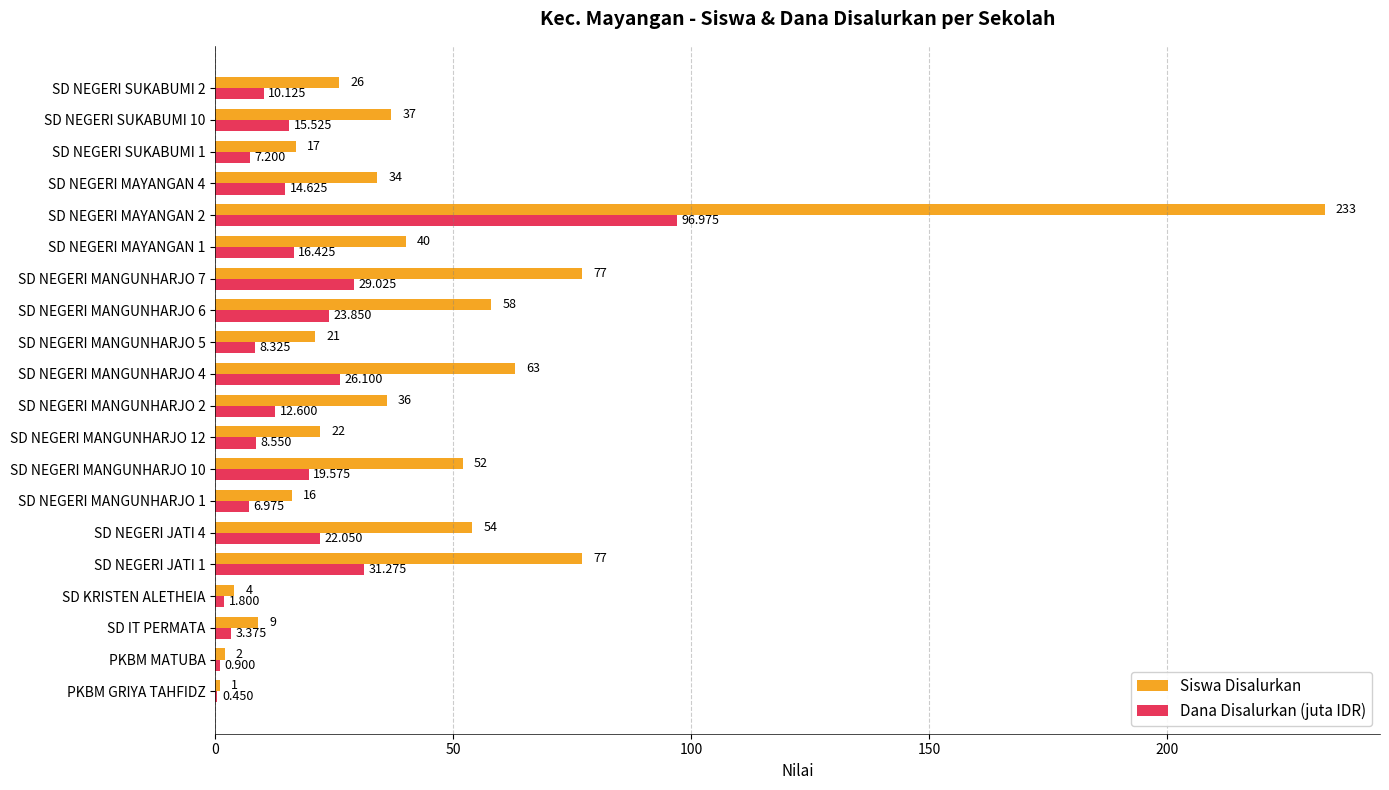

Is the value of Dana Disalurkan (juta IDR) at SD NEGERI JATI 1 greater than the value of Siswa Disalurkan at SD NEGERI MAYANGAN 2?

No